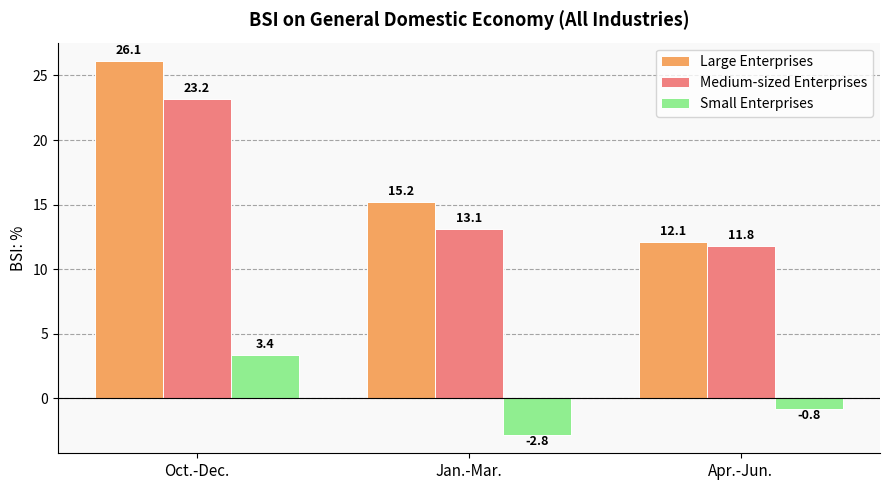

Is it true that Small Enterprises equals 3.4 at Oct.-Dec.?

True